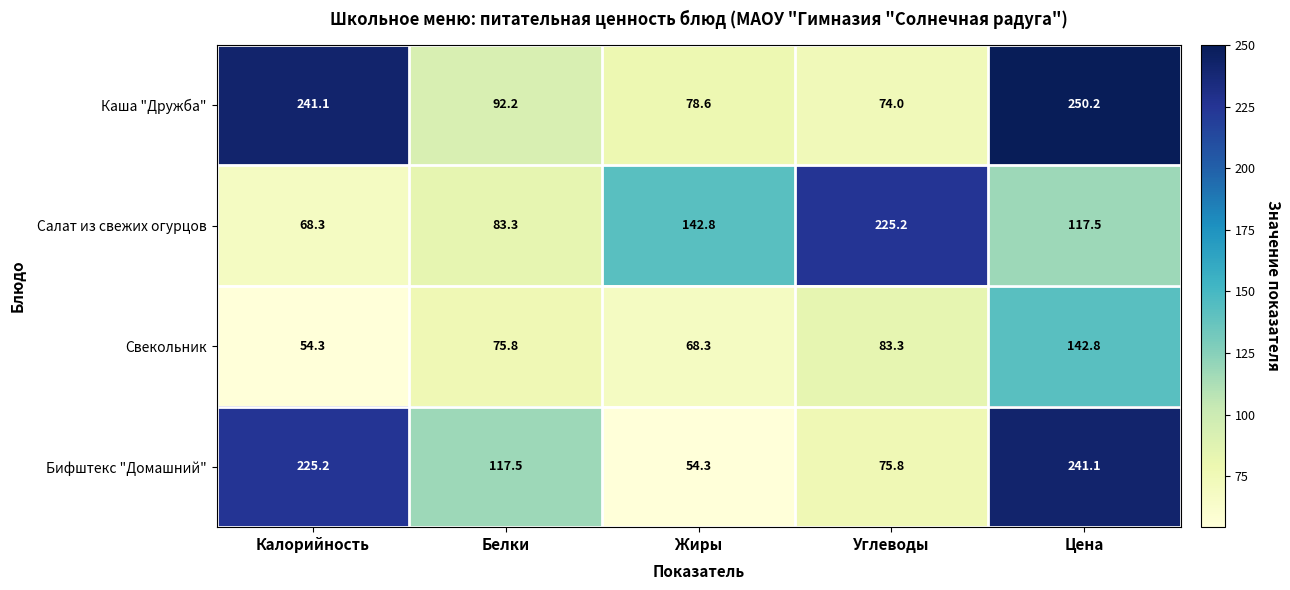

Count the number of data series in this chart.

4